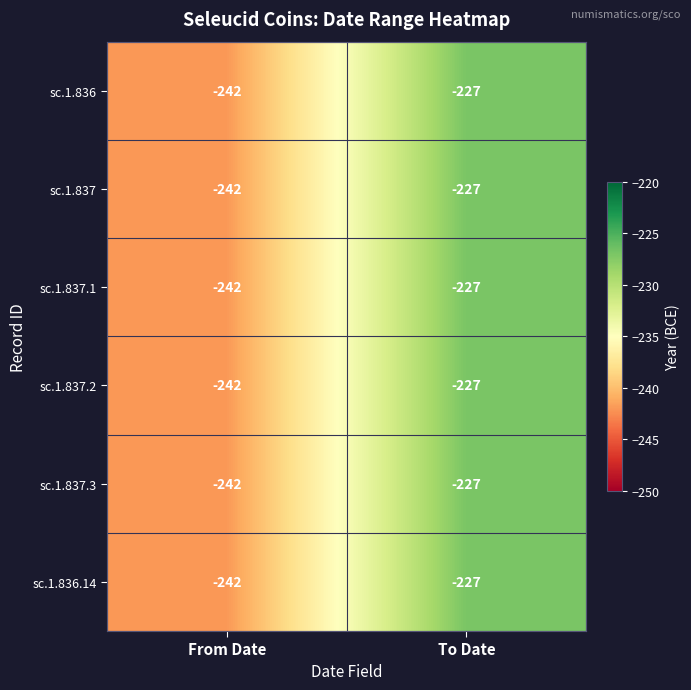

Which category has the highest value across all series?

To Date